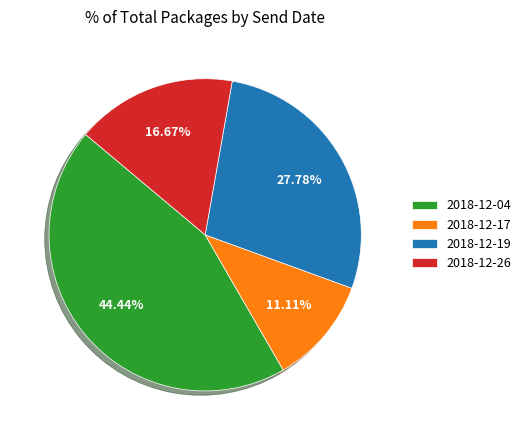

True or false: 2018-12-17 accounts for 22% of the total.

False